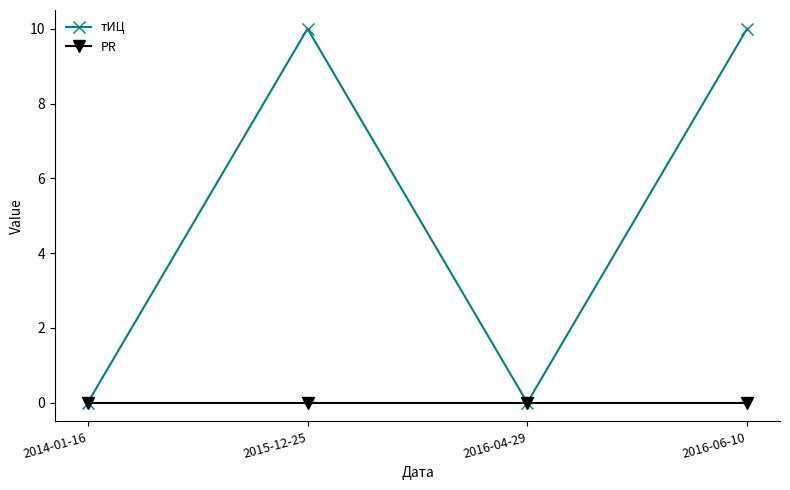

Rank the series by their average value, from highest to lowest.

тИЦ, PR